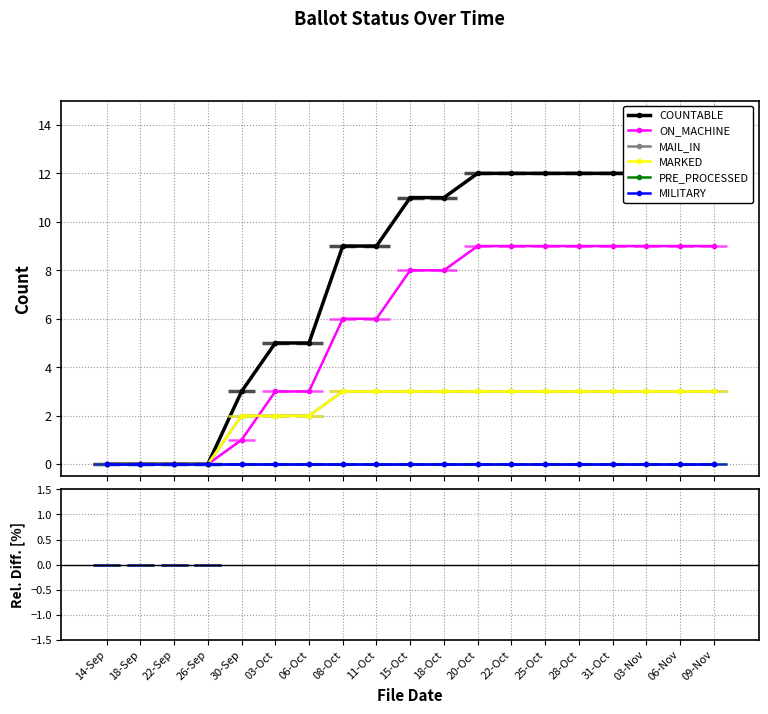

Which has a higher value, 03-Nov or 31-Oct?

03-Nov